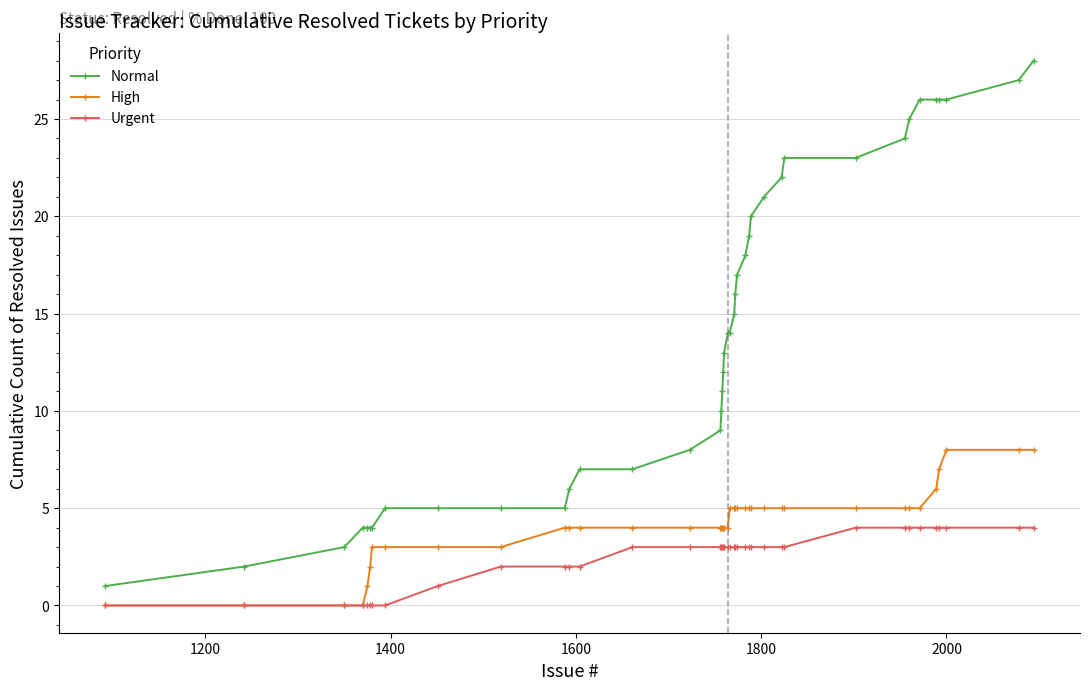

What is the maximum value for Urgent?

4